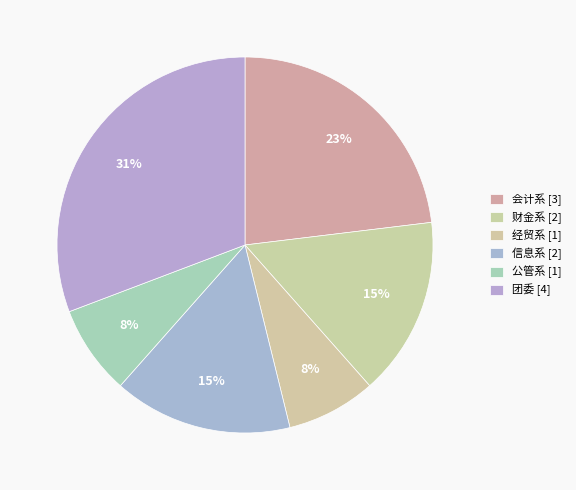

Count the number of slices in the pie.

6